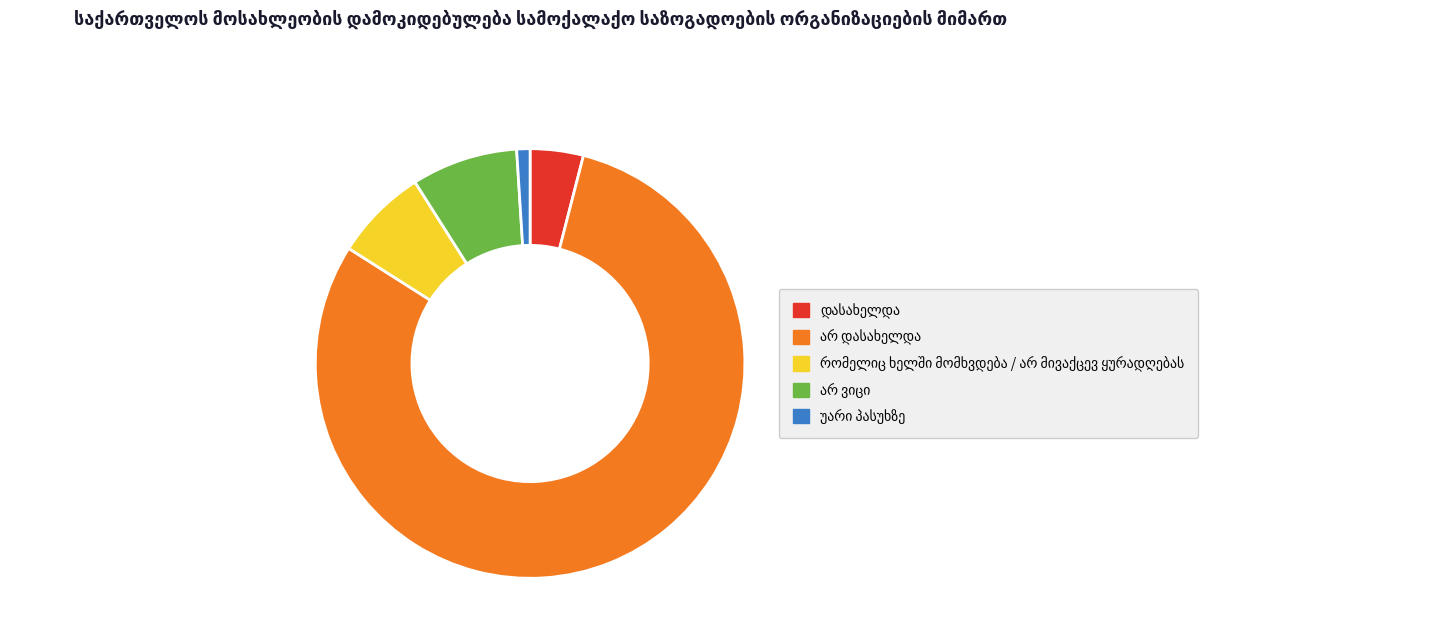

Does any single category account for the majority?

Yes